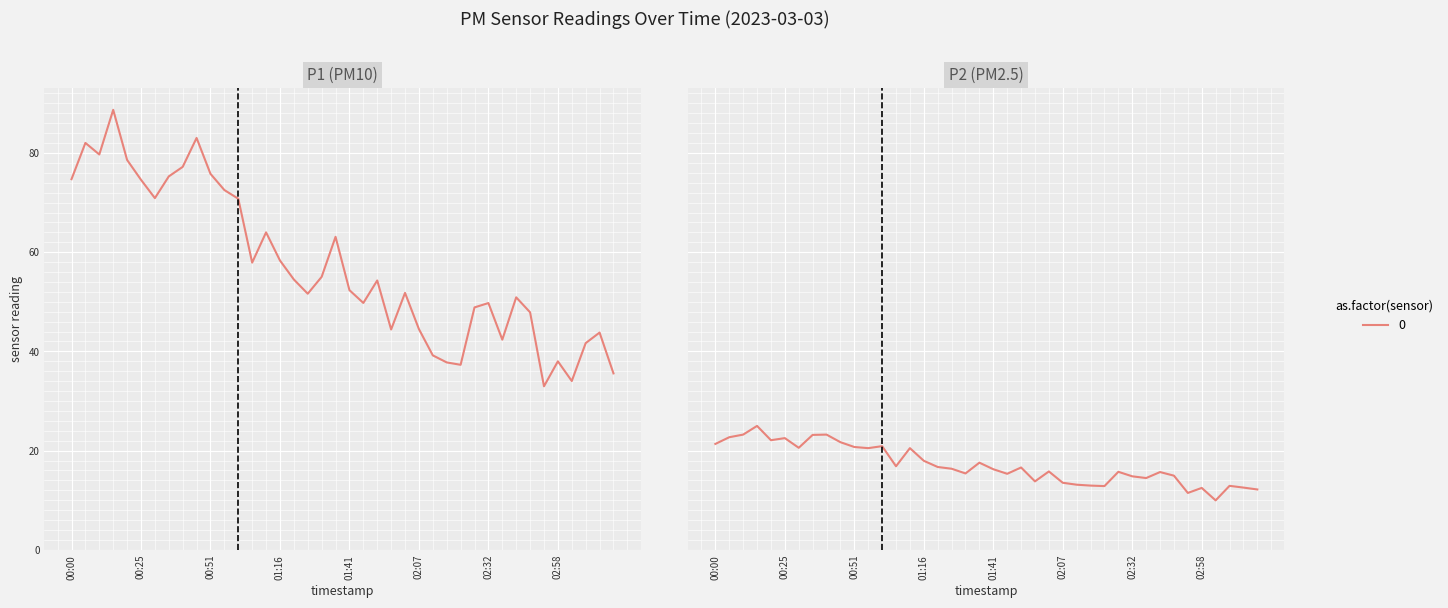

At how many categories does at least one series exceed 68?

13